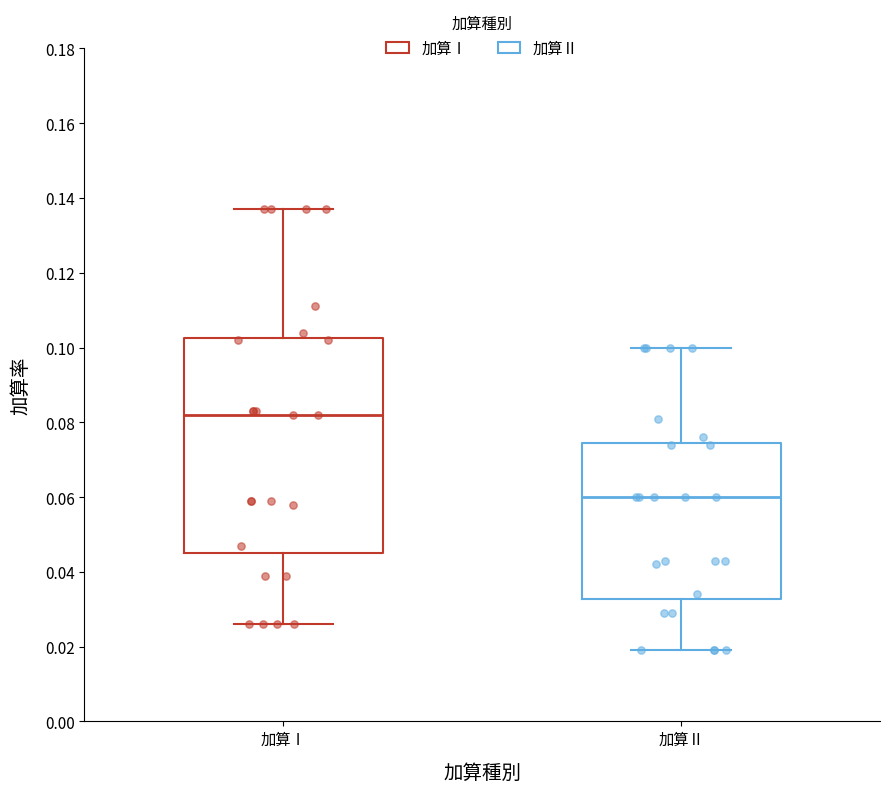

Reading left to right, read every box against the y-axis: the position of its median line, the range the box covers, and the ends of its whiskers. The values are not printed on the chart, so give them approximately, as read against the axis.

加算Ⅰ: median 0.082, box 0.046 to 0.102, whiskers 0.026 to 0.138
加算Ⅱ: median 0.060, box 0.032 to 0.074, whiskers 0.020 to 0.100